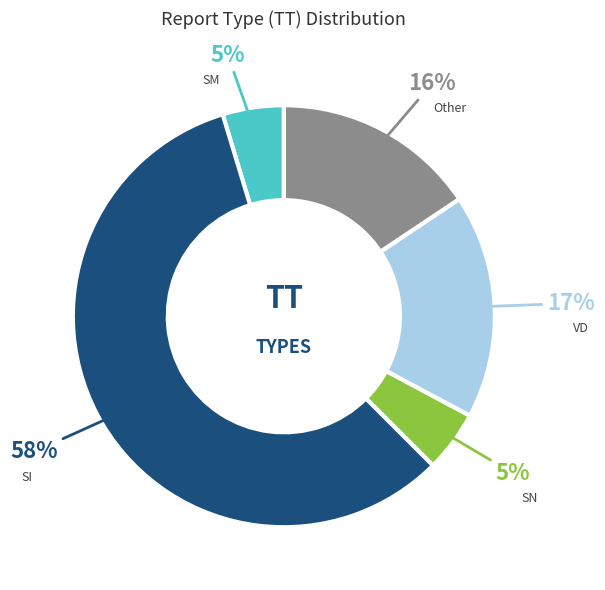

Is there any slice that represents more than half of the pie?

Yes